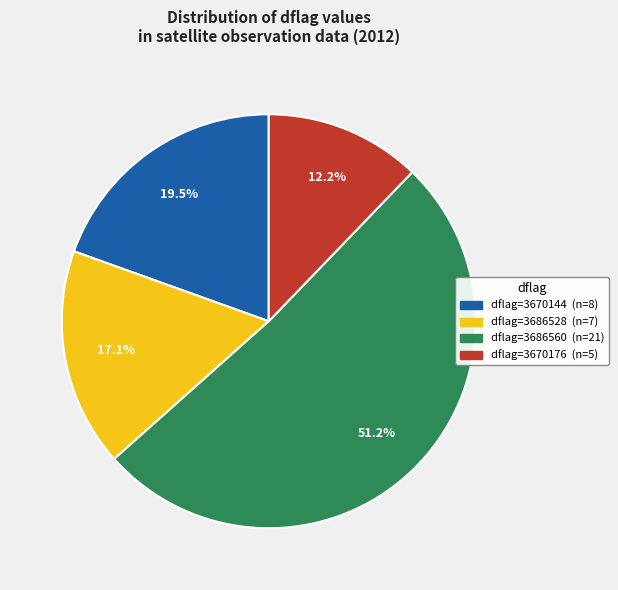

Is there any slice that represents more than half of the pie?

Yes